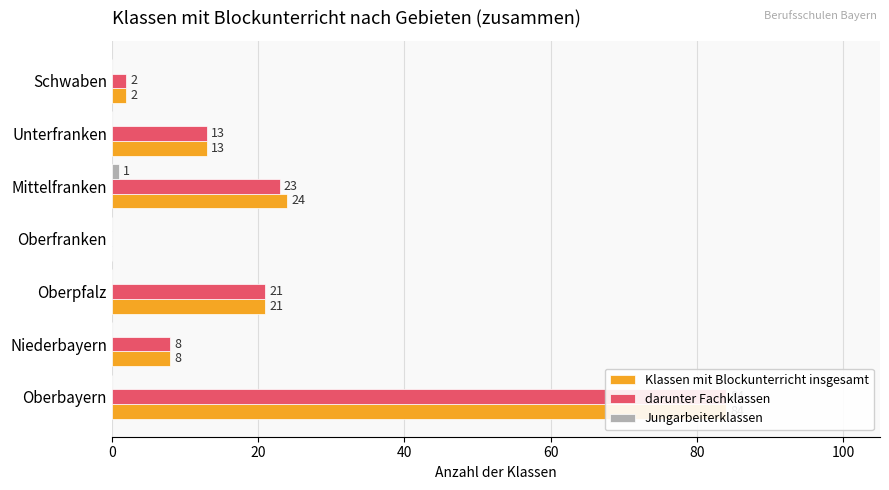

Which has a higher value, Mittelfranken or Oberpfalz?

Mittelfranken